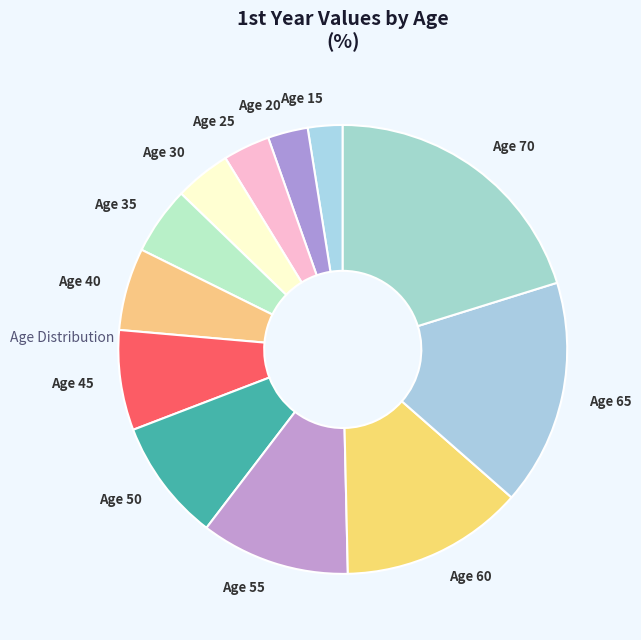

What is the ratio of the value at Age 70 to the value at Age 55?

1.9